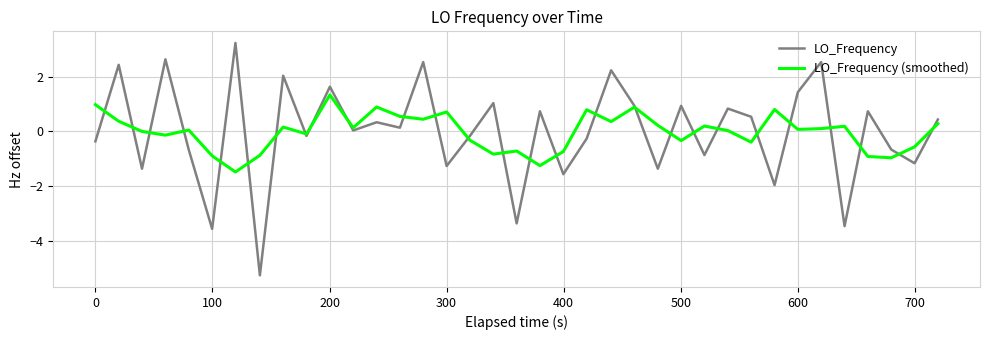

What are all the series names shown in the legend?

LO_Frequency, LO_Frequency (smoothed)